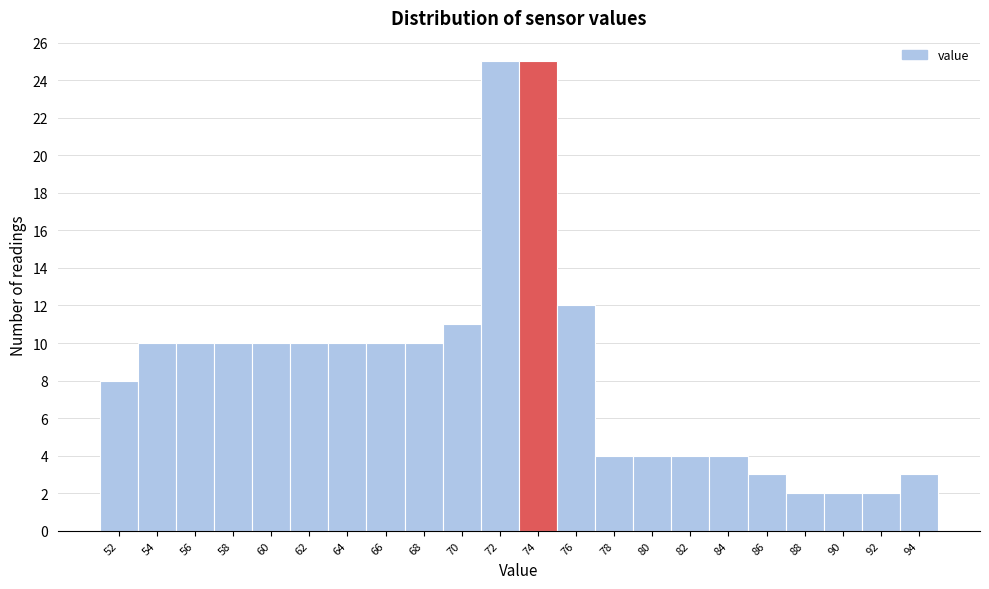

Reading left to right, transcribe all the data shown in this chart.

52=8	54=10	56=10	58=10	60=10	62=10	64=10	66=10	68=10	70=11	72=25	74=25	76=12	78=4	80=4	82=4	84=4	86=3	88=2	90=2	92=2	94=3